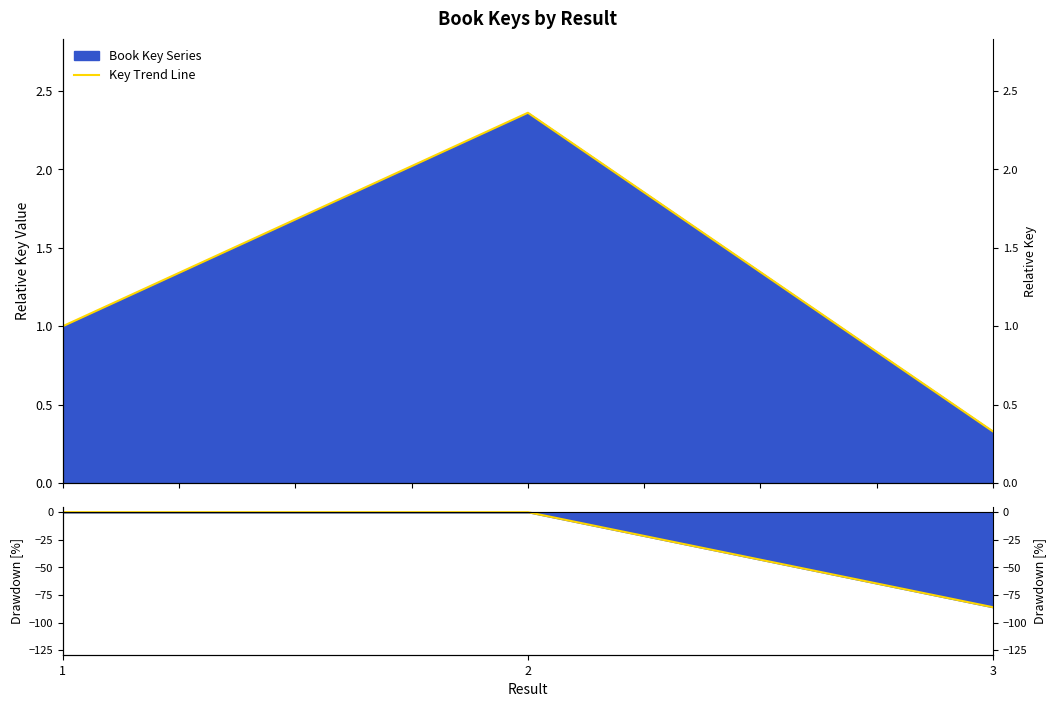

Where is Key Trend Line nearest to the value 1?

1.00